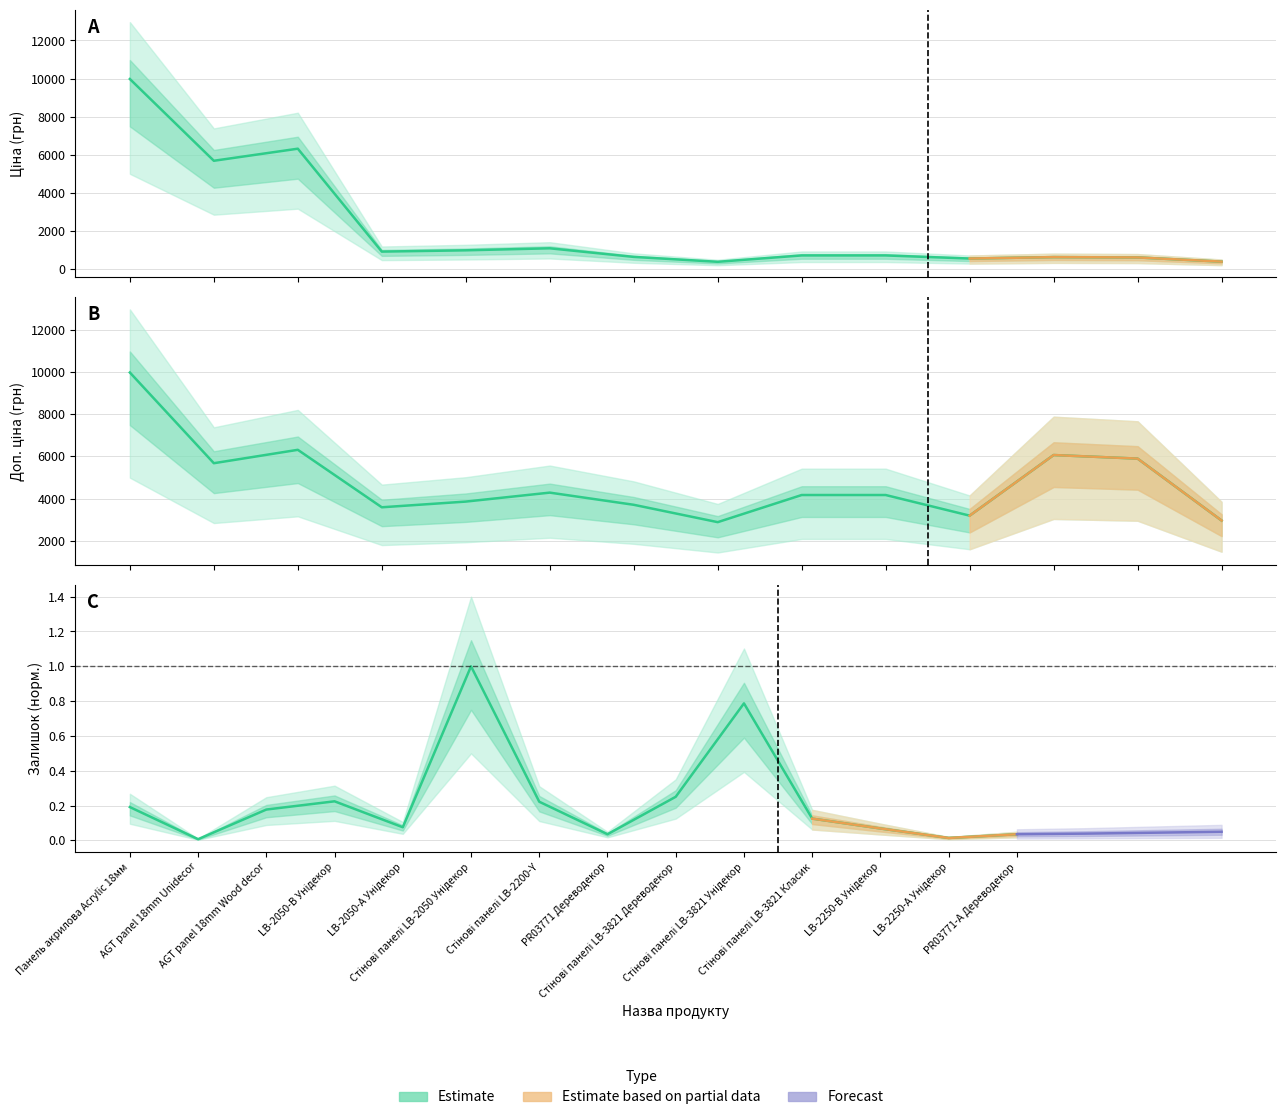

True or false: Залишок and Ціна intersect in this chart.

False